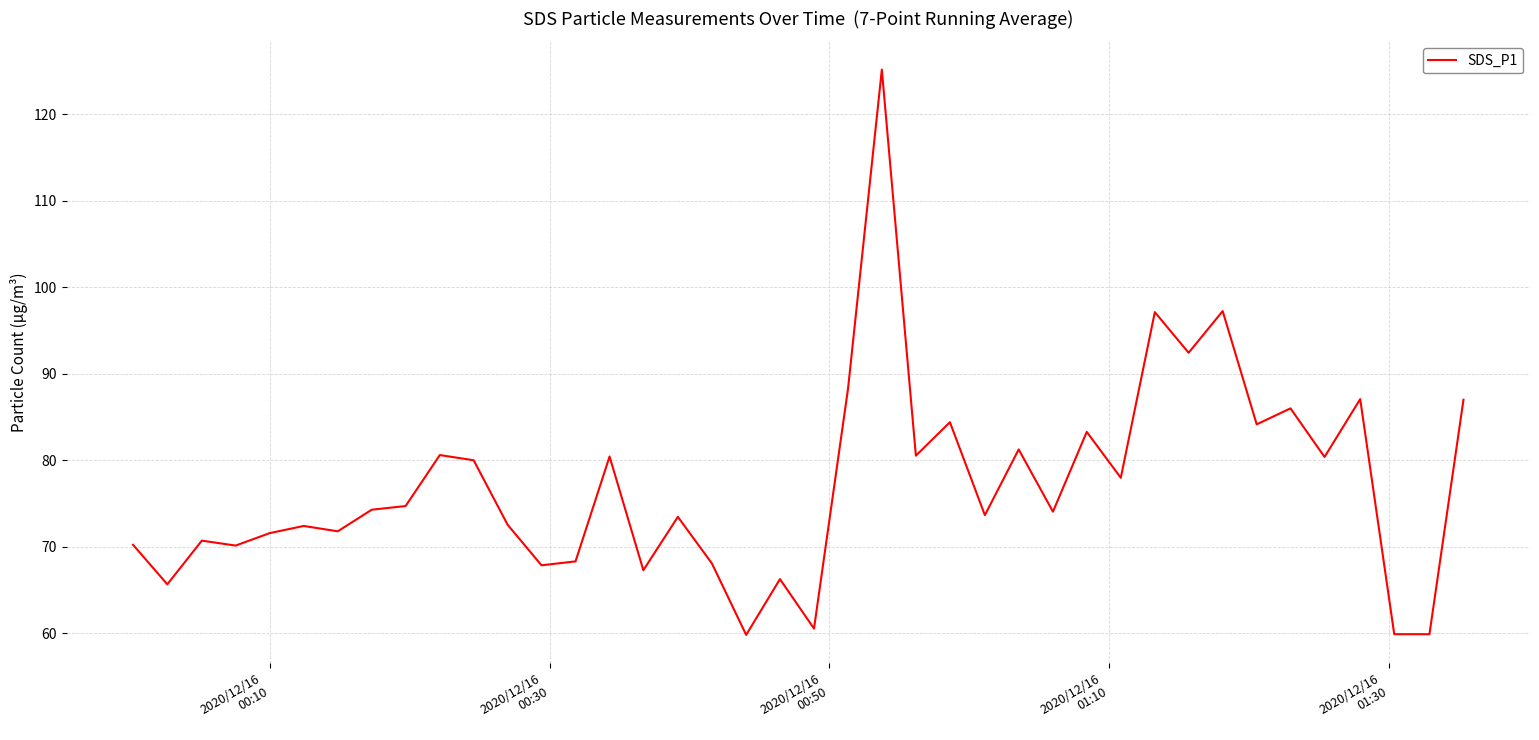

How many series are shown in this chart?

1